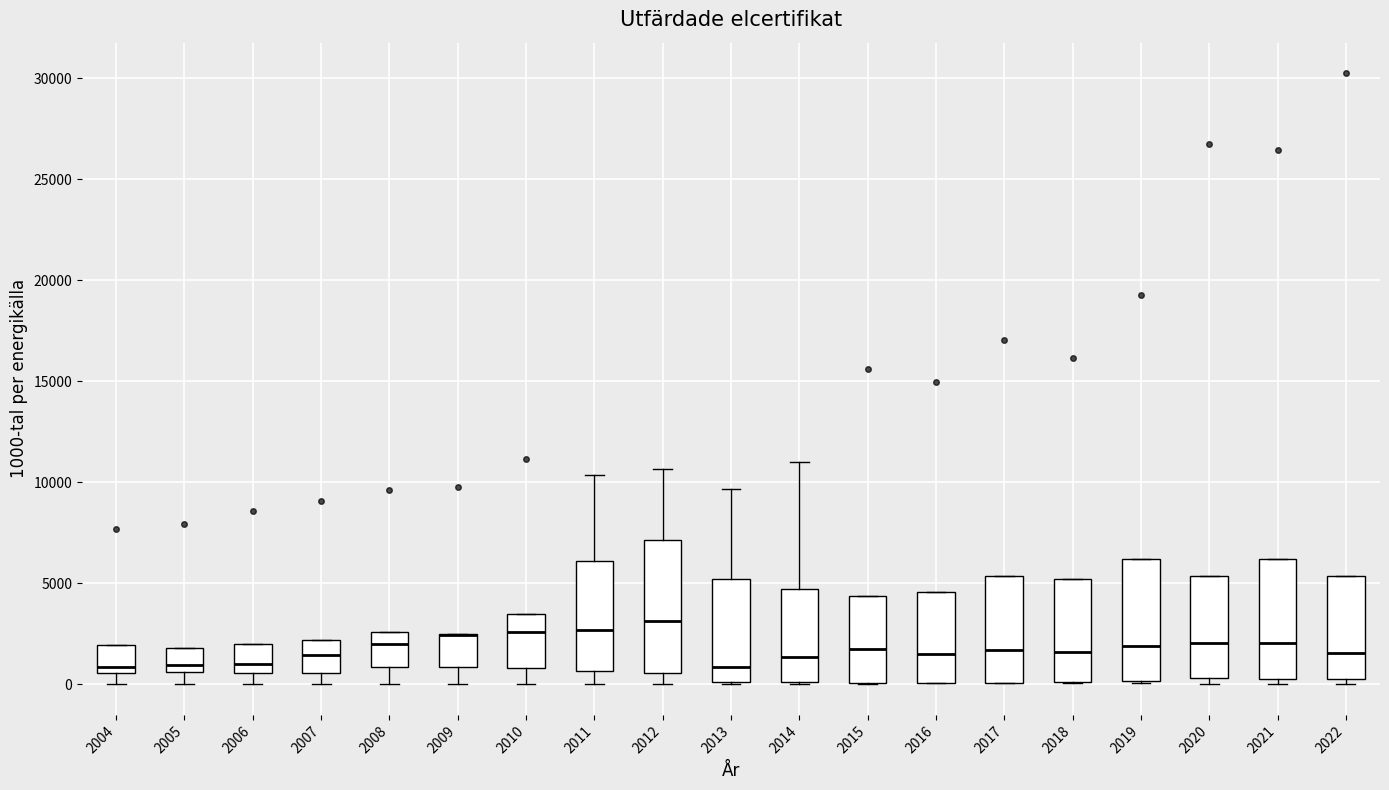

Where is the lower edge of the box at x = 2006 on the y-axis? The values are not printed on the chart, so give them approximately, as read against the axis.

500